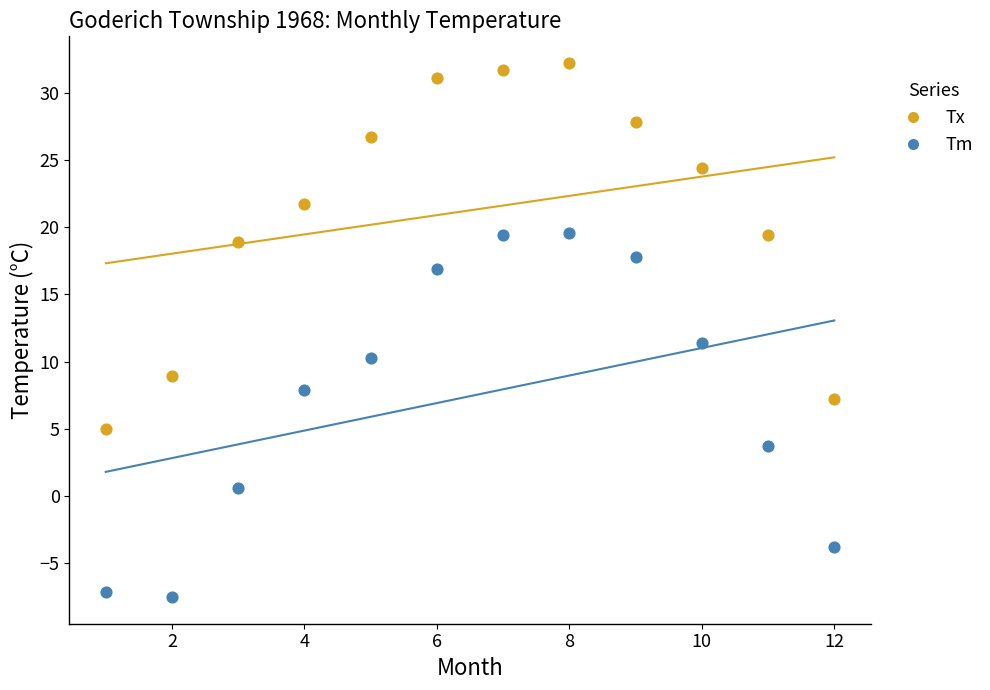

Across all data points, what is the range of Y values (max minus min)?

39.7